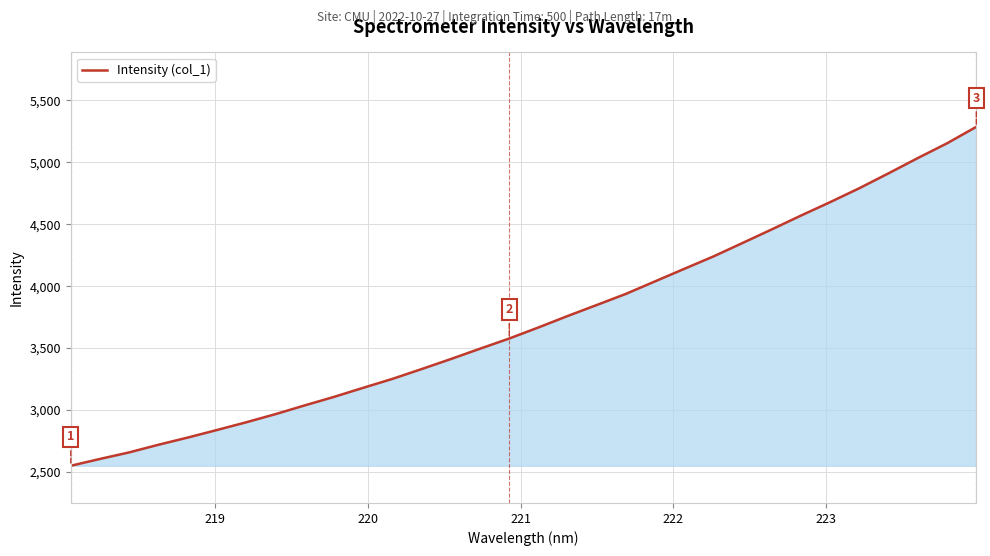

What is the difference between the maximum and minimum values?

2734.1